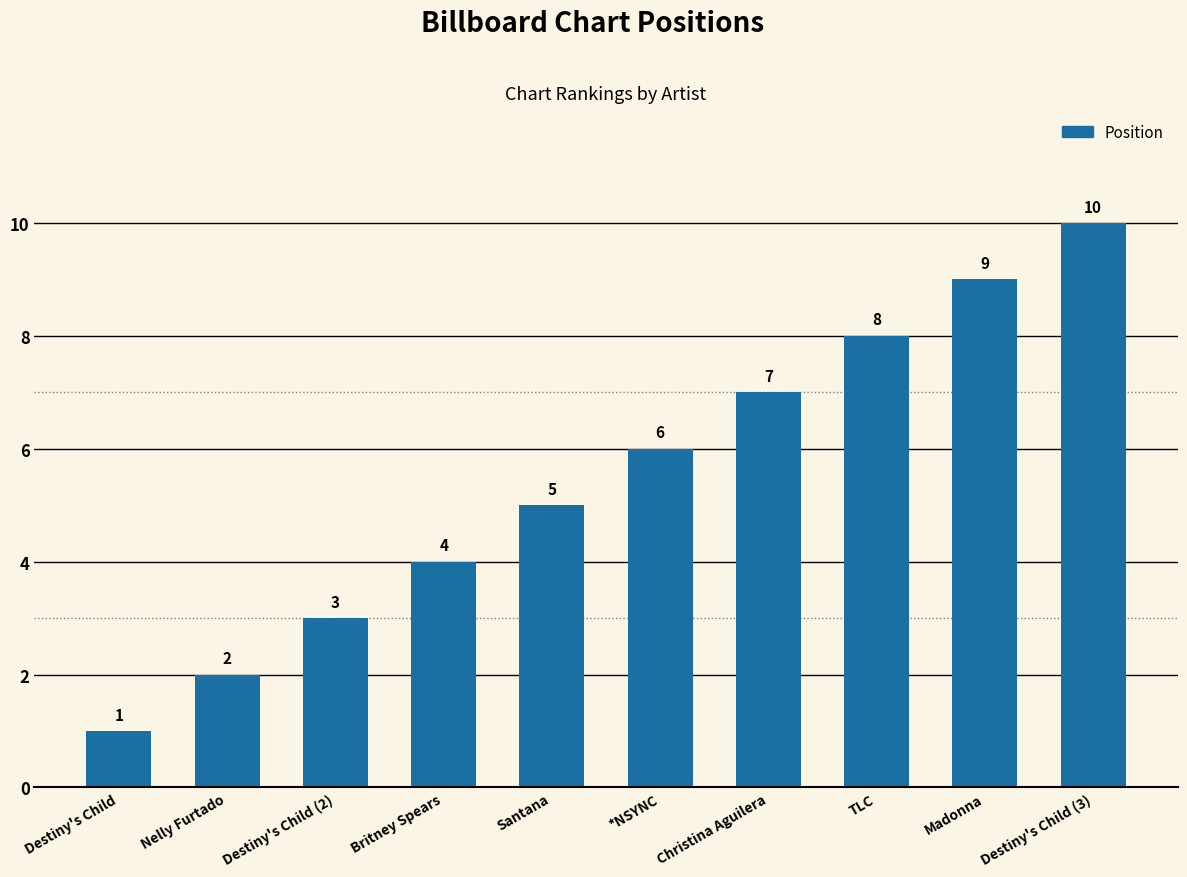

What is the greatest value displayed?

10